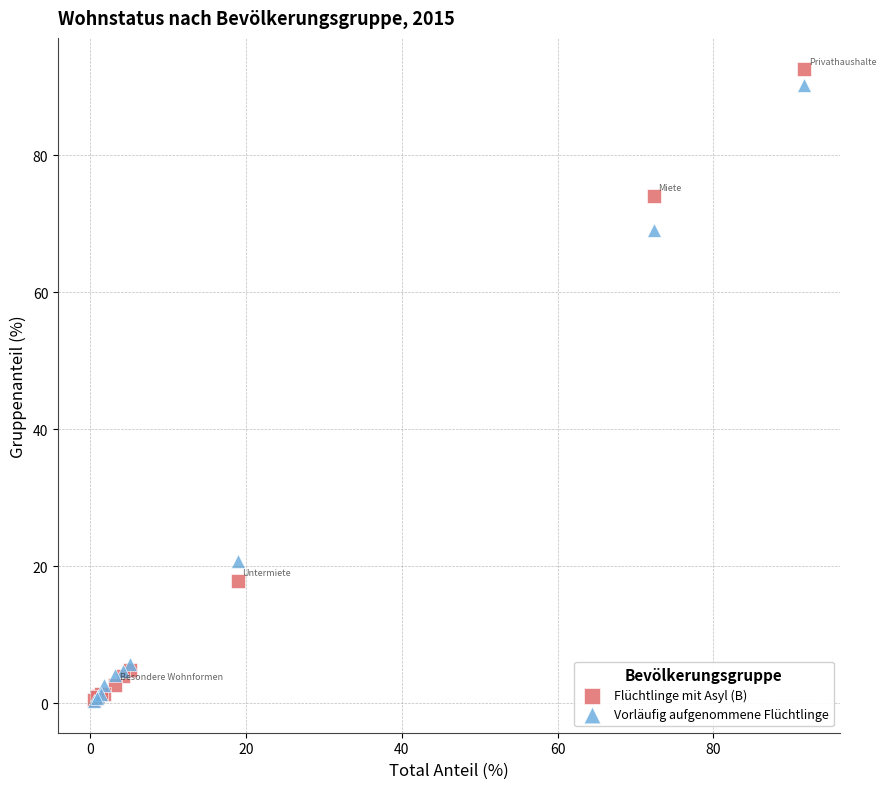

Across all series, what Y value is closest to 46?

69.1